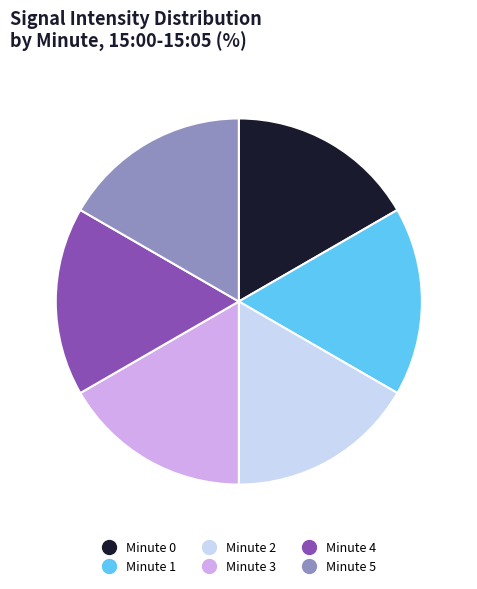

Does Minute 5 account for over 50% of the chart?

No